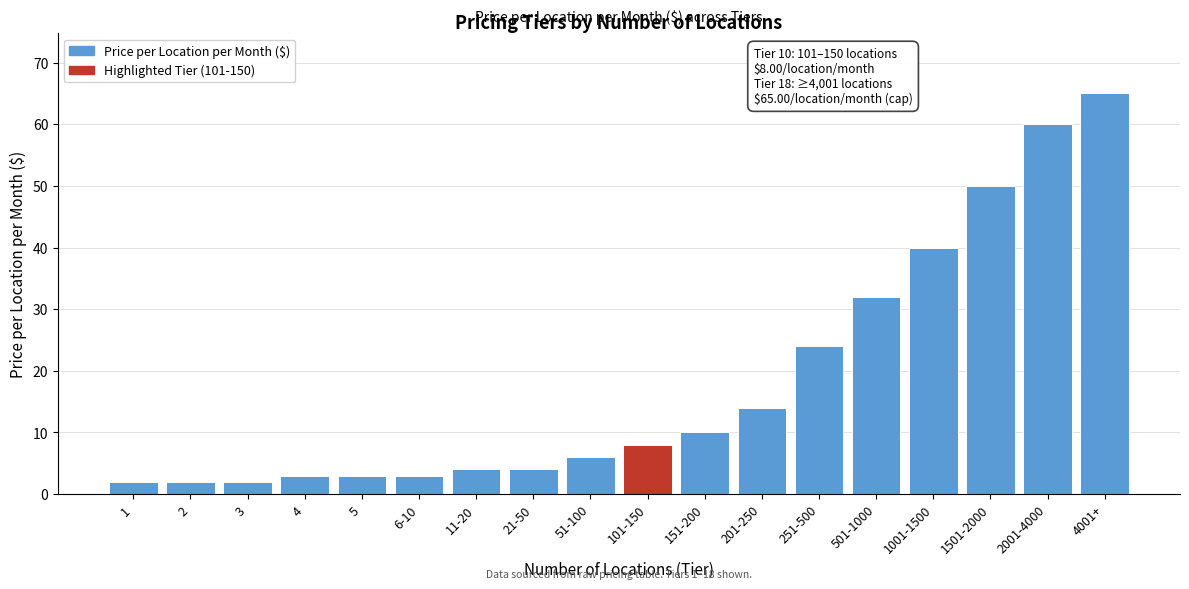

Reading left to right, extract all data points from this chart.

2.0	2.0	2.0	2.9	2.9	2.9	4.0	4.0	6.0	8.0	10.0	14.0	24.0	32.0	40.0	50.0	60.0	65.0